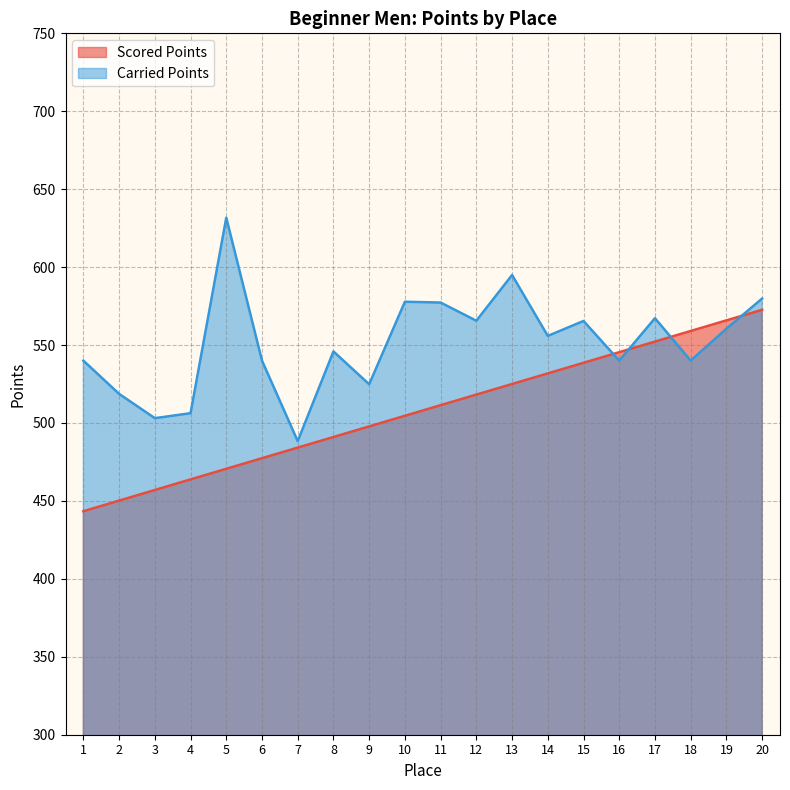

Rank the categories by Scored Points value from lowest to highest.

1, 2, 3, 4, 5, 6, 7, 8, 9, 10, 11, 12, 13, 14, 15, 16, 17, 18, 19, 20